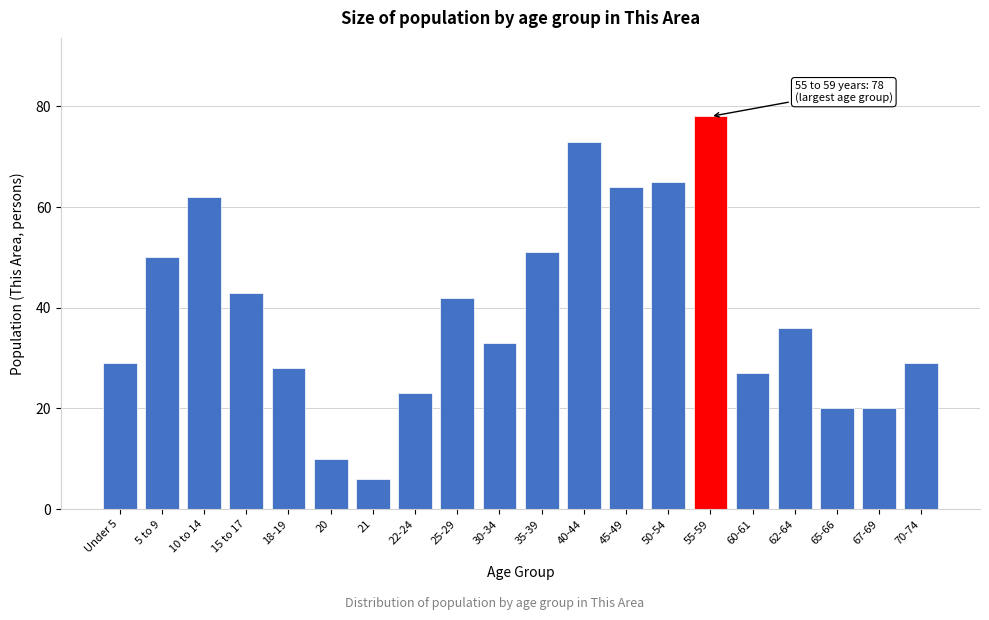

Reading left to right, what are all the values shown in this chart?

Under 5=29	5 to 9=50	10 to 14=62	15 to 17=43	18-19=28	20=10	21=6	22-24=23	25-29=42	30-34=33	35-39=51	40-44=73	45-49=64	50-54=65	55-59=78	60-61=27	62-64=36	65-66=20	67-69=20	70-74=29